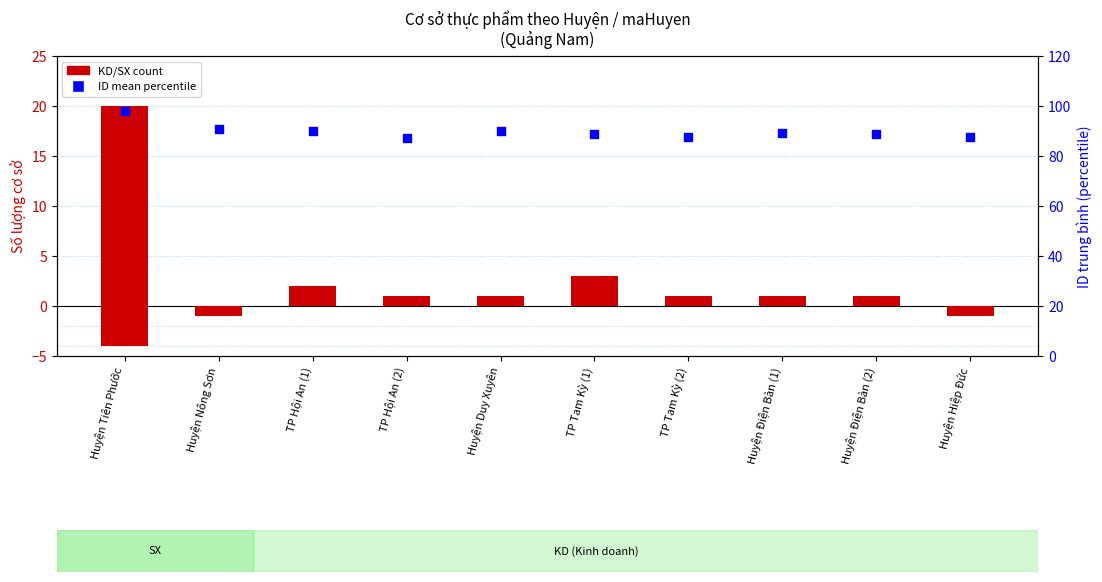

Is the value of KD count at Huyện Điện Bàn (1) greater than the value of SX count (neg) at Huyện Tiên Phước?

Yes